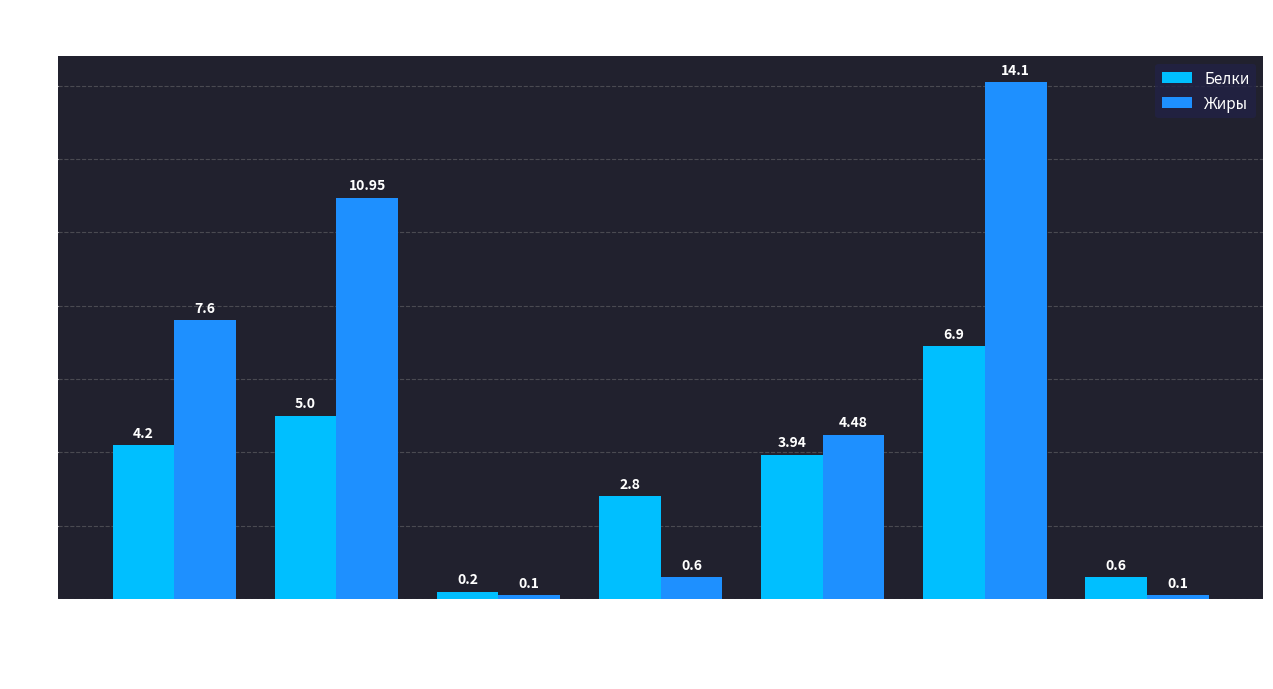

How many data points in Жиры are less than 4?

3